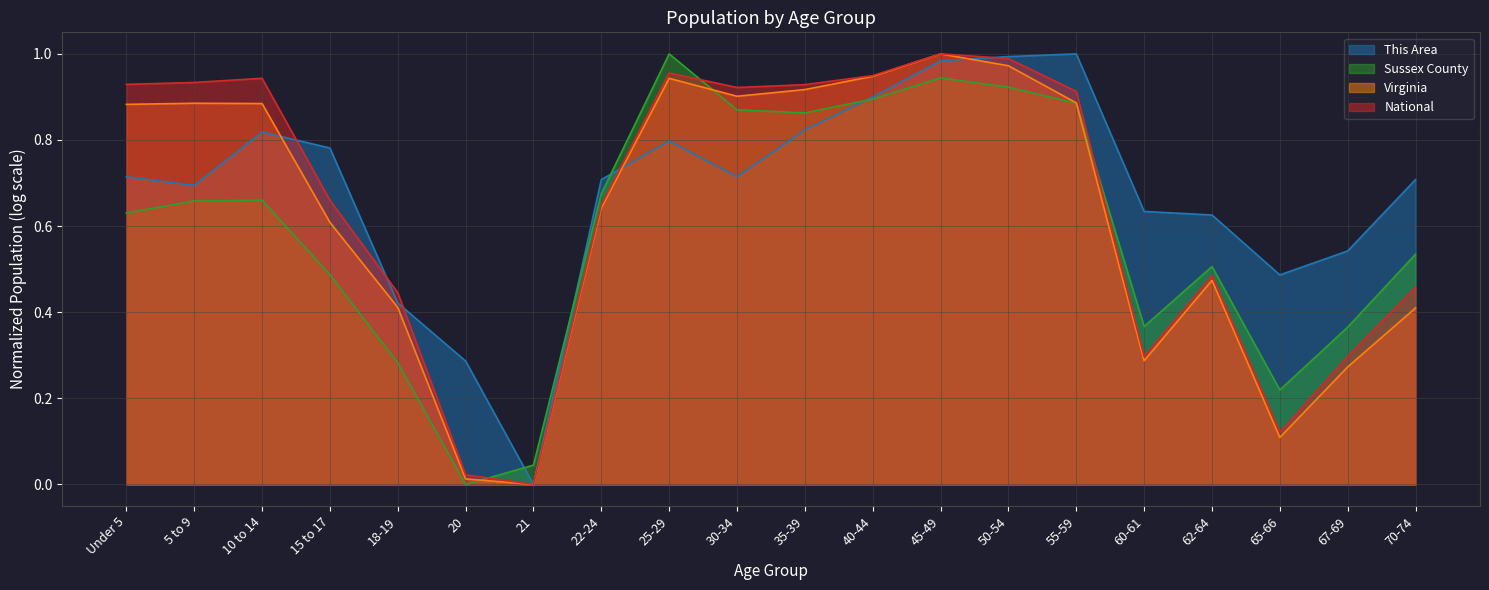

What is the average value of the National series?

0.6